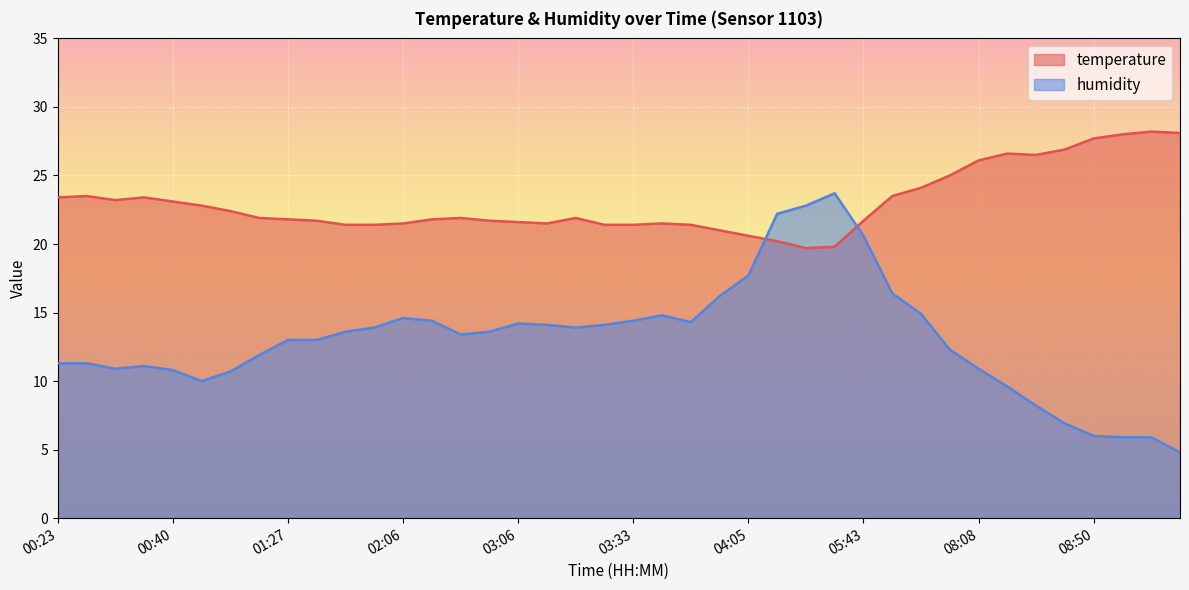

Reading left to right, what are all the values shown in this chart?

temperature: 23.4	23.5	23.2	23.4	23.1	22.8	22.4	21.9	21.8	21.7	21.4	21.4	21.5	21.8	21.9	21.7	21.6	21.5	21.9	21.4	21.4	21.5	21.4	21.0	20.6	20.2	19.7	19.8	21.7	23.5	24.1	25.0	26.1	26.6	26.5	26.9	27.7	28.0	28.2	28.1
humidity: 11.3	11.3	10.9	11.1	10.8	10.0	10.7	11.9	13.0	13.0	13.6	13.9	14.6	14.4	13.4	13.6	14.2	14.1	13.9	14.1	14.4	14.8	14.3	16.2	17.7	22.2	22.8	23.7	20.6	16.4	14.9	12.3	10.9	9.6	8.2	6.9	6.0	5.9	5.9	4.8